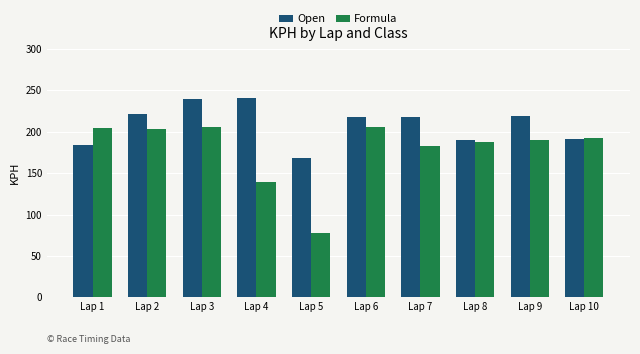

What is the difference between the Open values at Lap 2 and Lap 7?

3.0